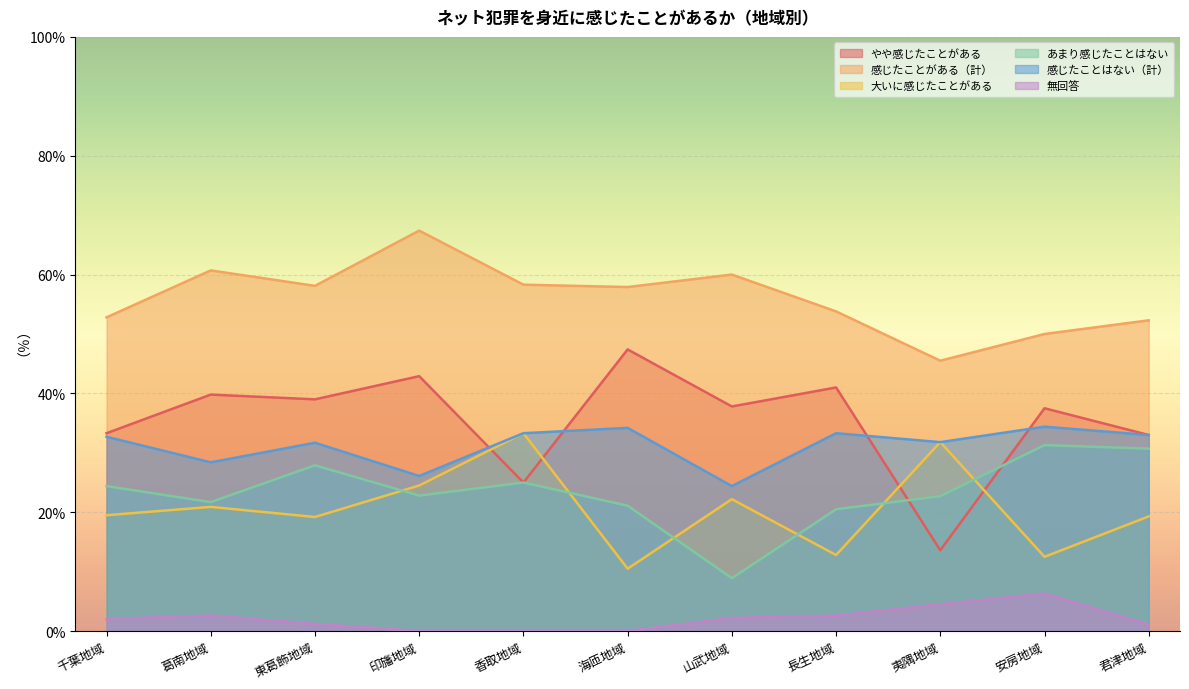

At which category does あまり感じたことはない reach its first local peak?

東葛飾地域